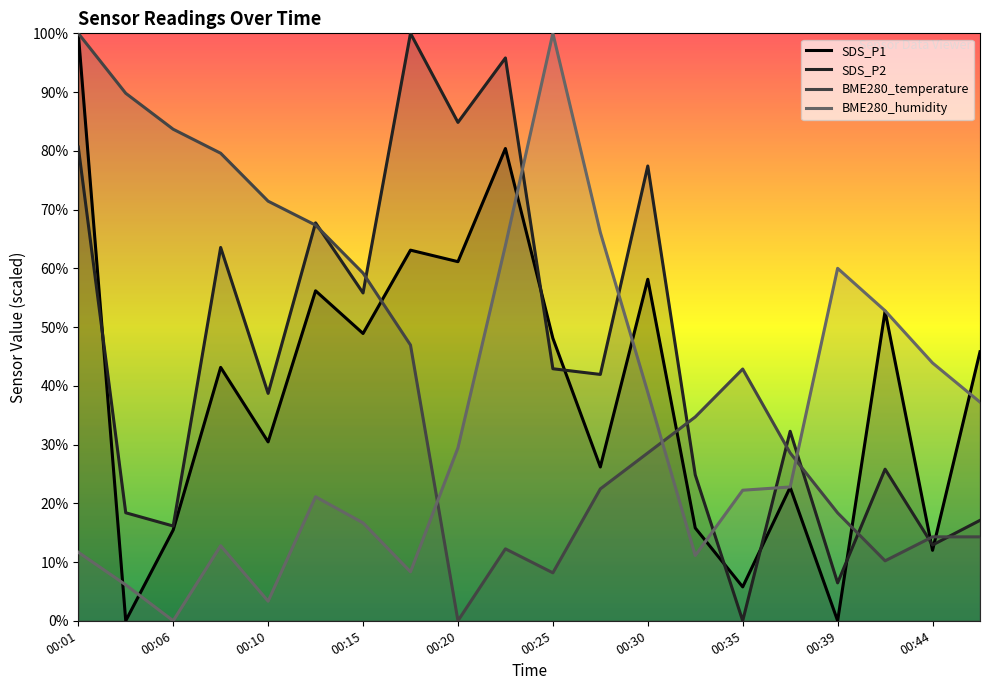

List the series in order of their overall mean, lowest first.

BME280_humidity, SDS_P1, BME280_temperature, SDS_P2